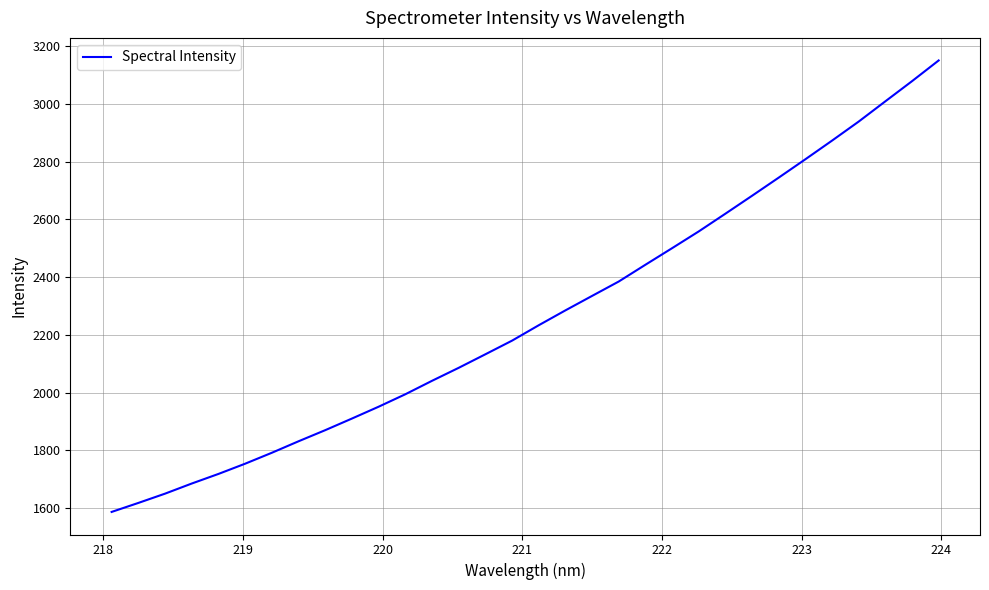

What is the minimum value shown in the chart?

1587.3